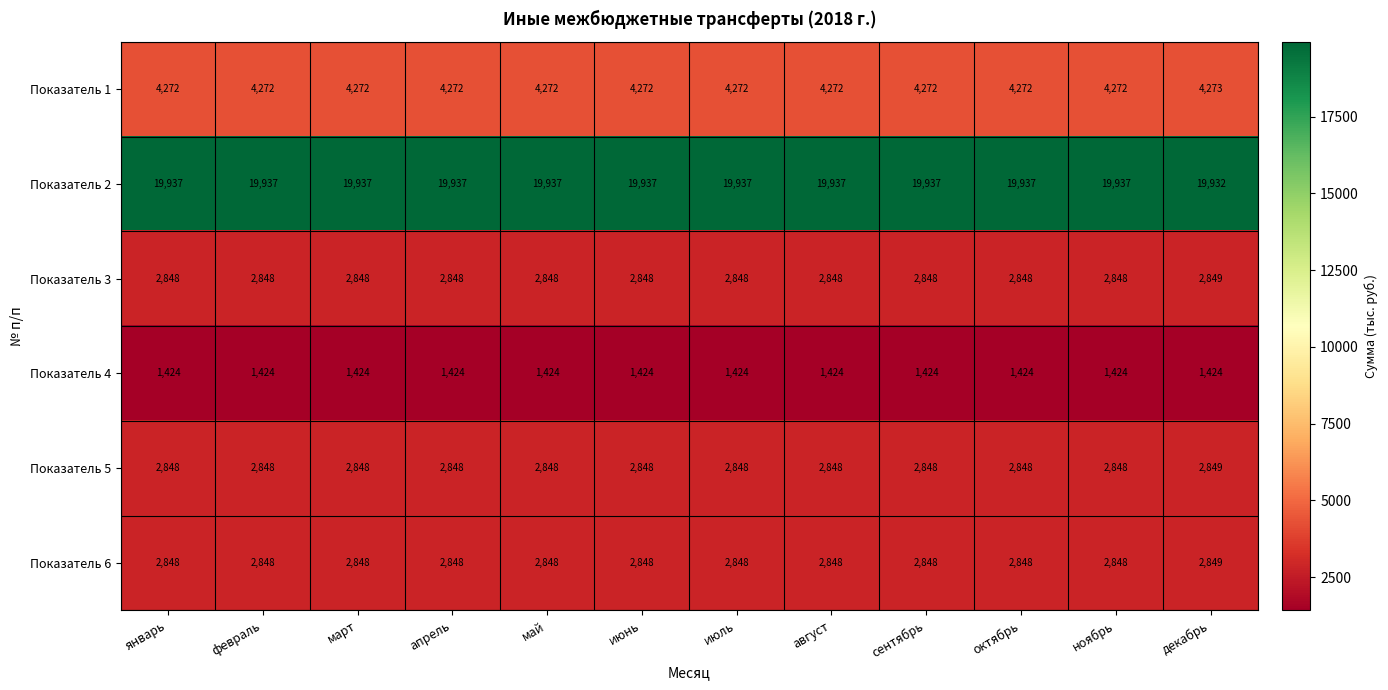

Which series has the largest total across all categories?

Показатель 2